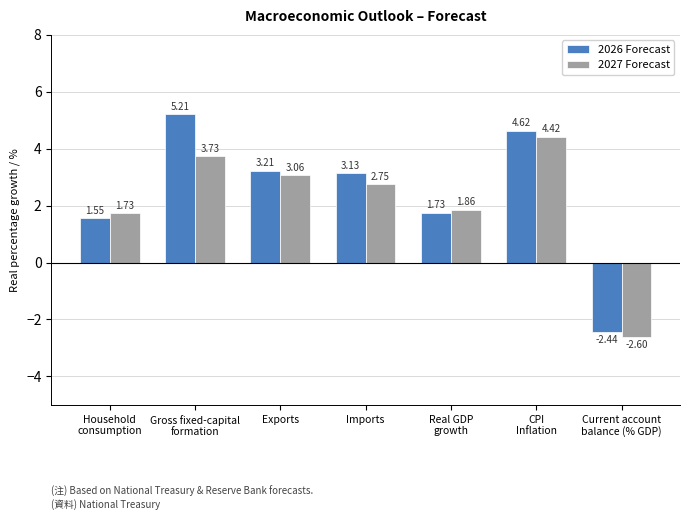

How many bars are there in total?

14